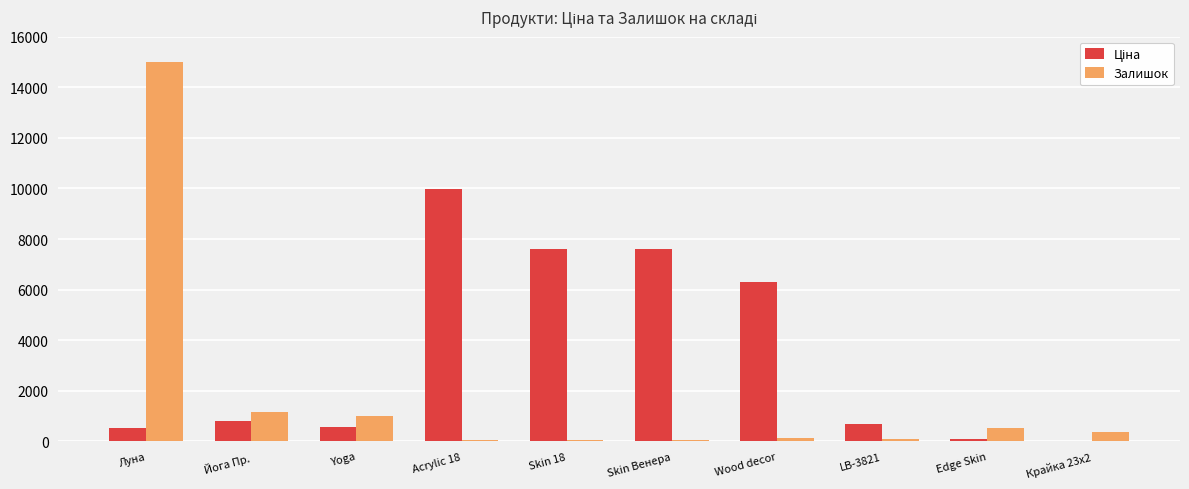

What is the maximum value shown in the chart?

15008.0